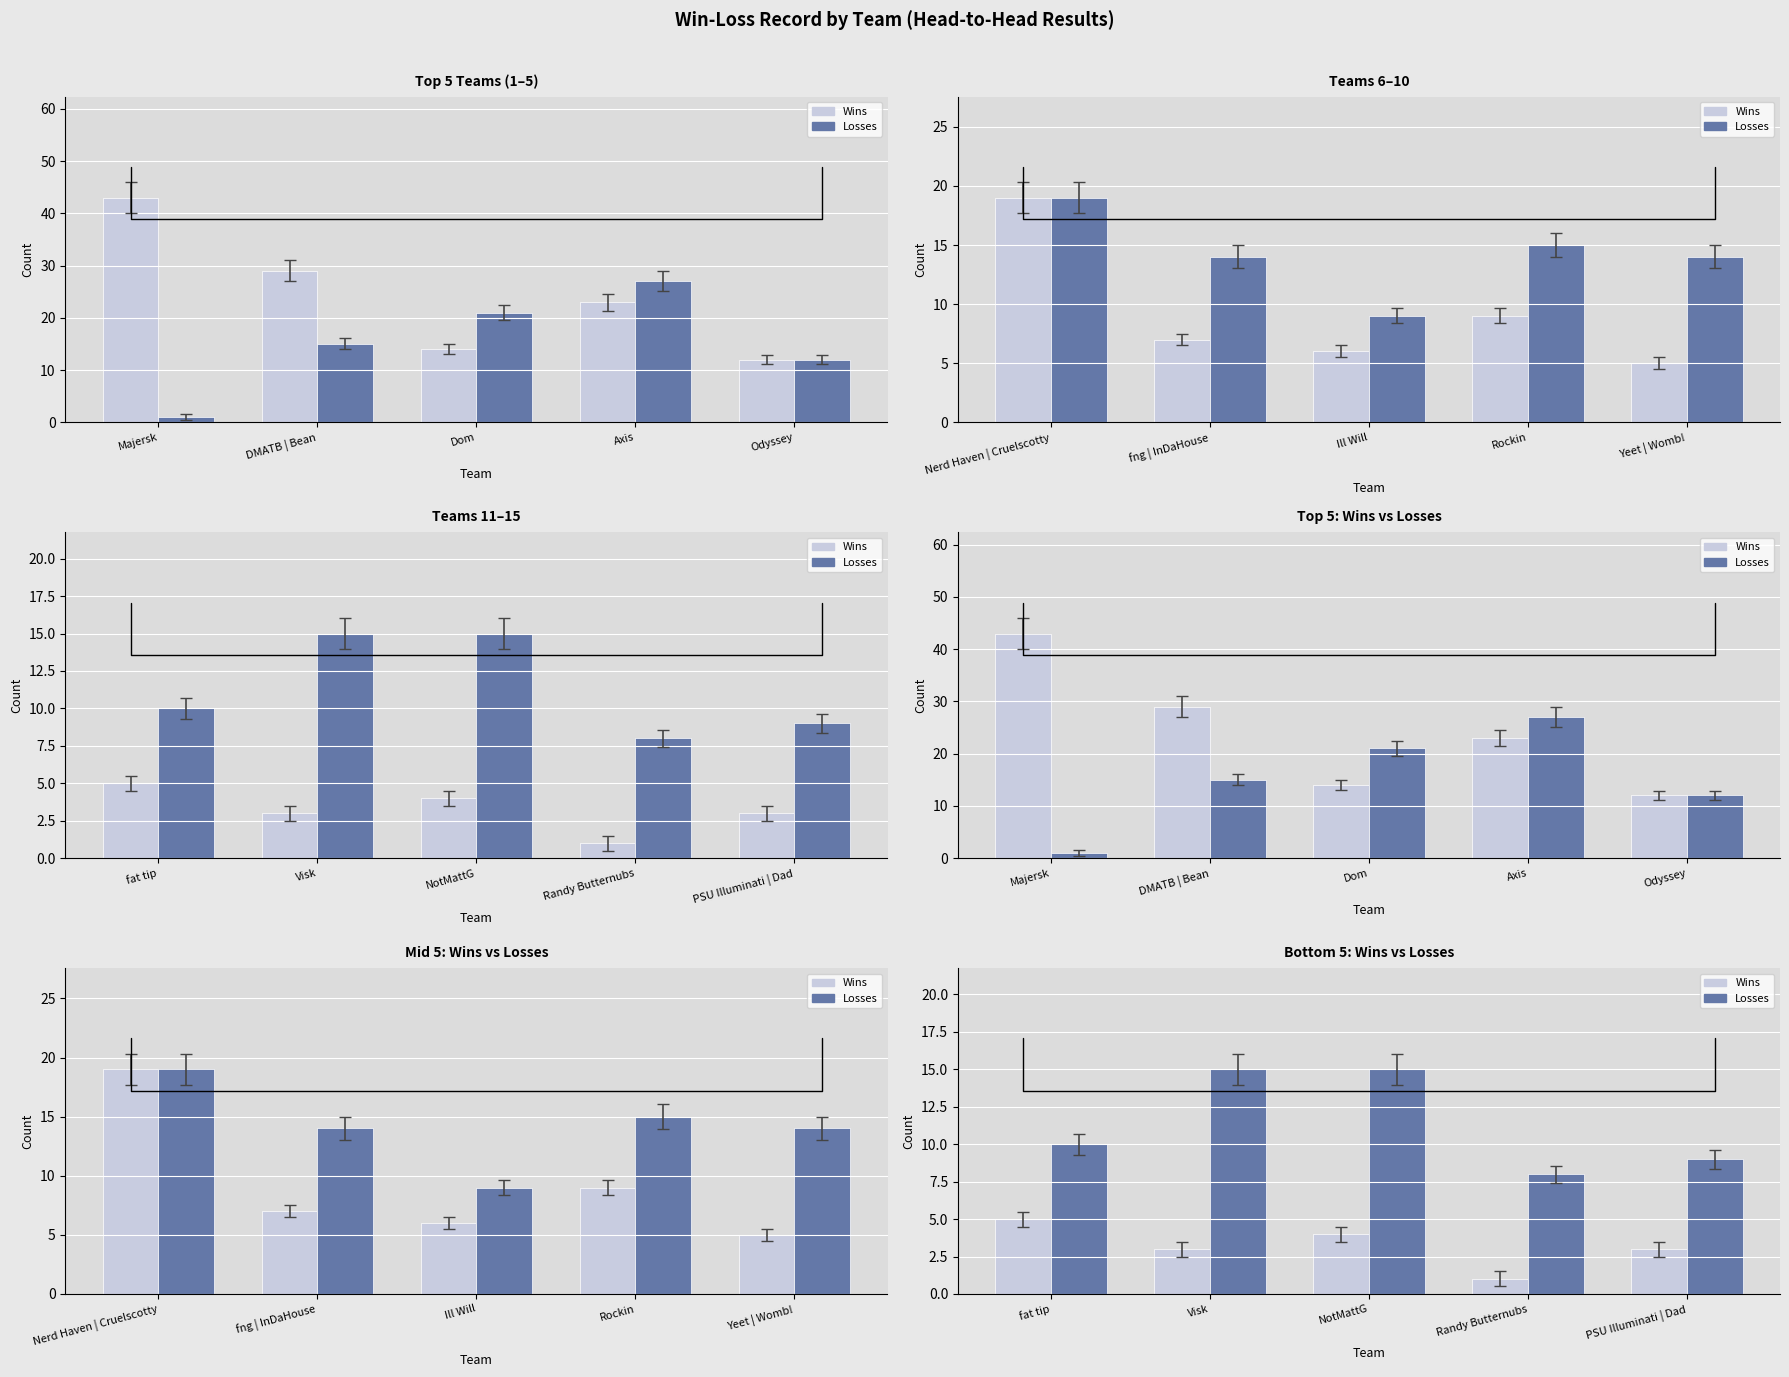

What is the label of the 4th bar from the left?

Randy Butternubs